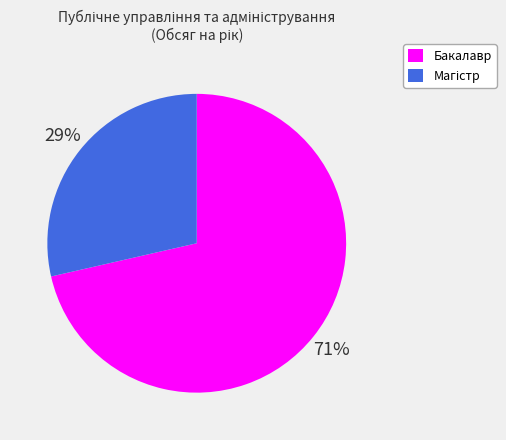

To the nearest percent, what is the average slice percentage?

50%